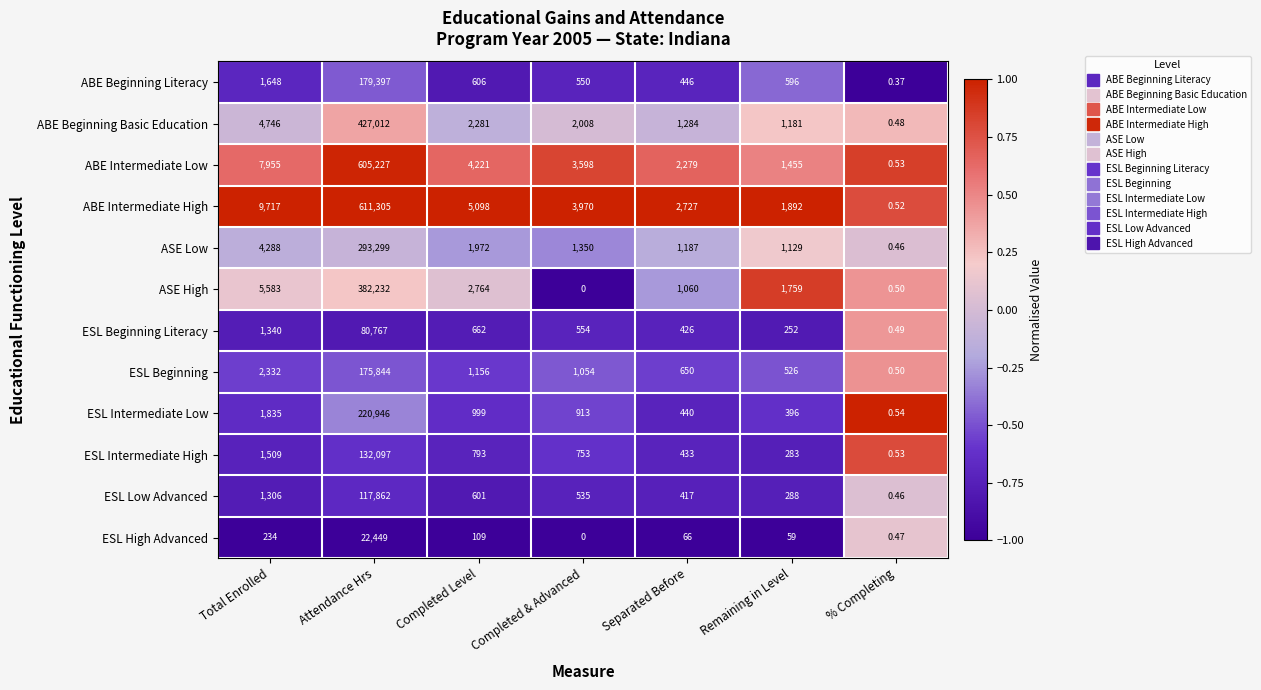

At which label does ESL Low Advanced first exceed 535?

Total Enrolled